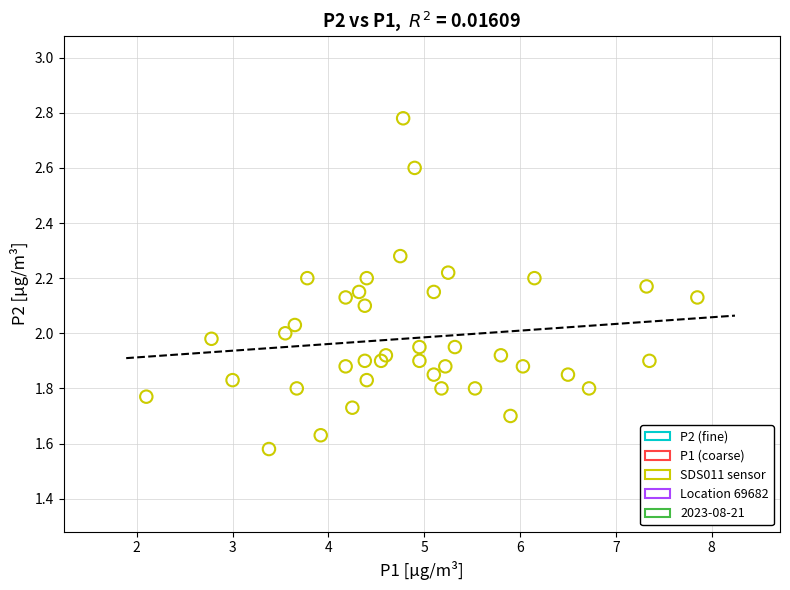

What is the range of Y values (max minus min)?

1.2